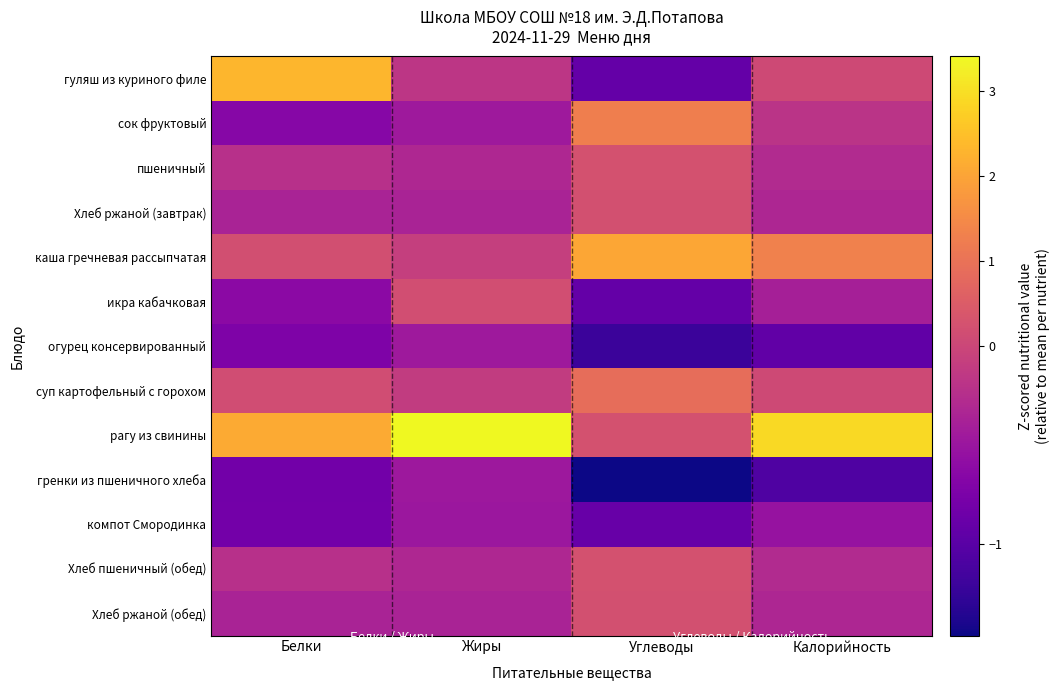

Between Белки and Жиры, which is larger?

Белки